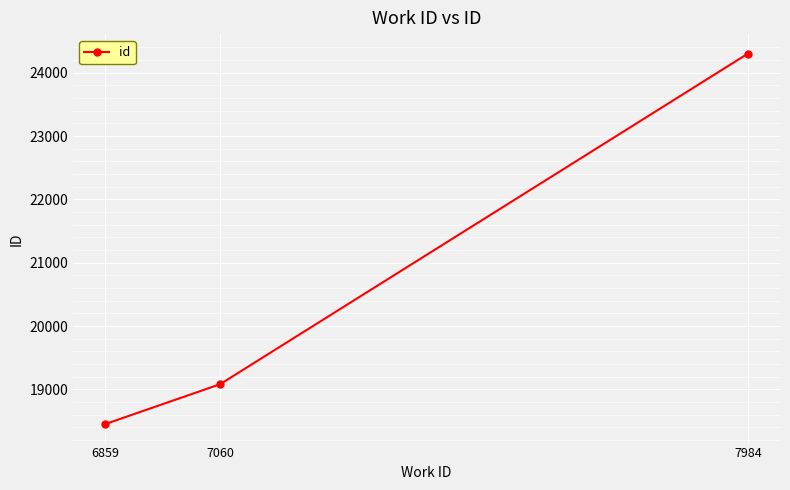

Which has a higher value, 7984 or 6859?

7984